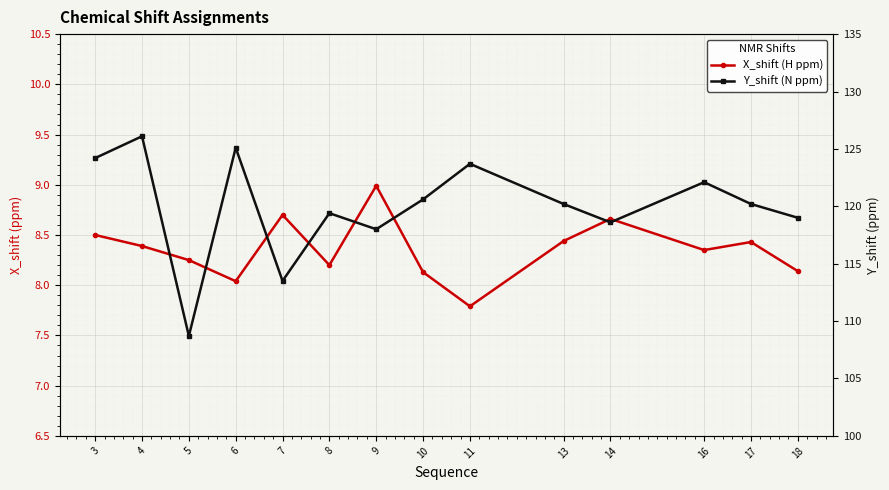

Where does the Y_shift (N ppm) series first go above 120?

3